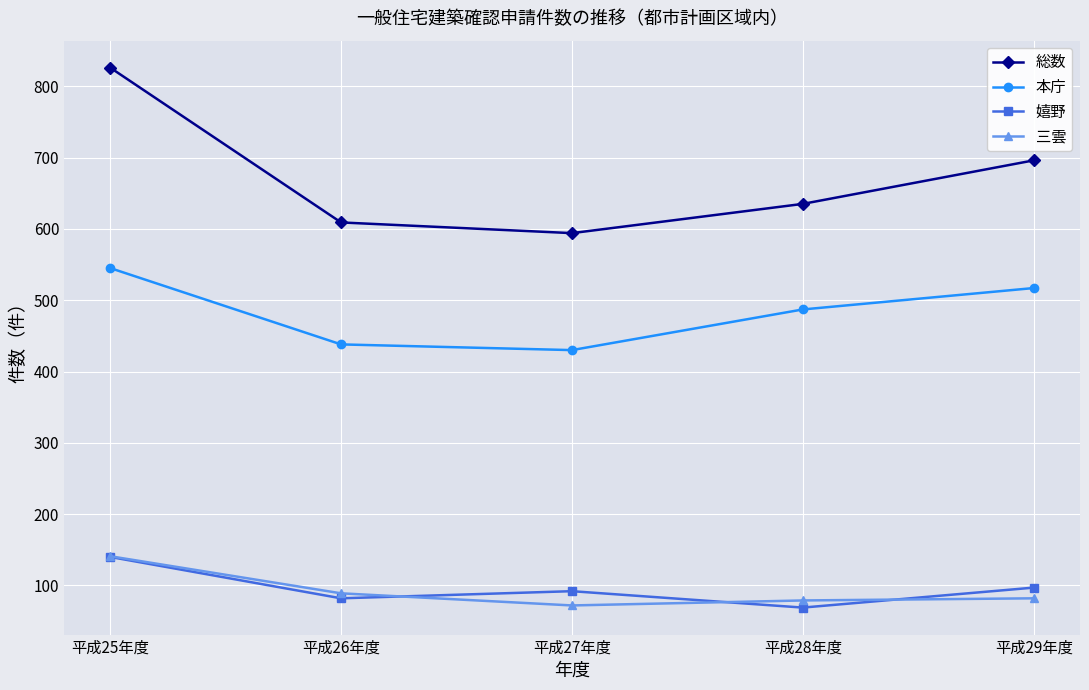

What is the difference between the second highest and second lowest values in the 本庁 series?

79